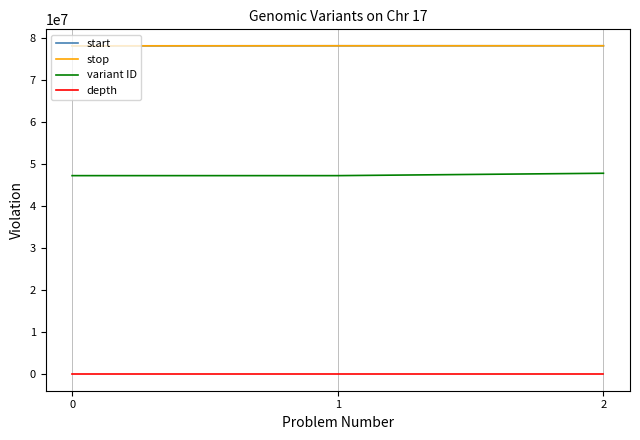

The value of start at 1 is 45331050. True or false?

False